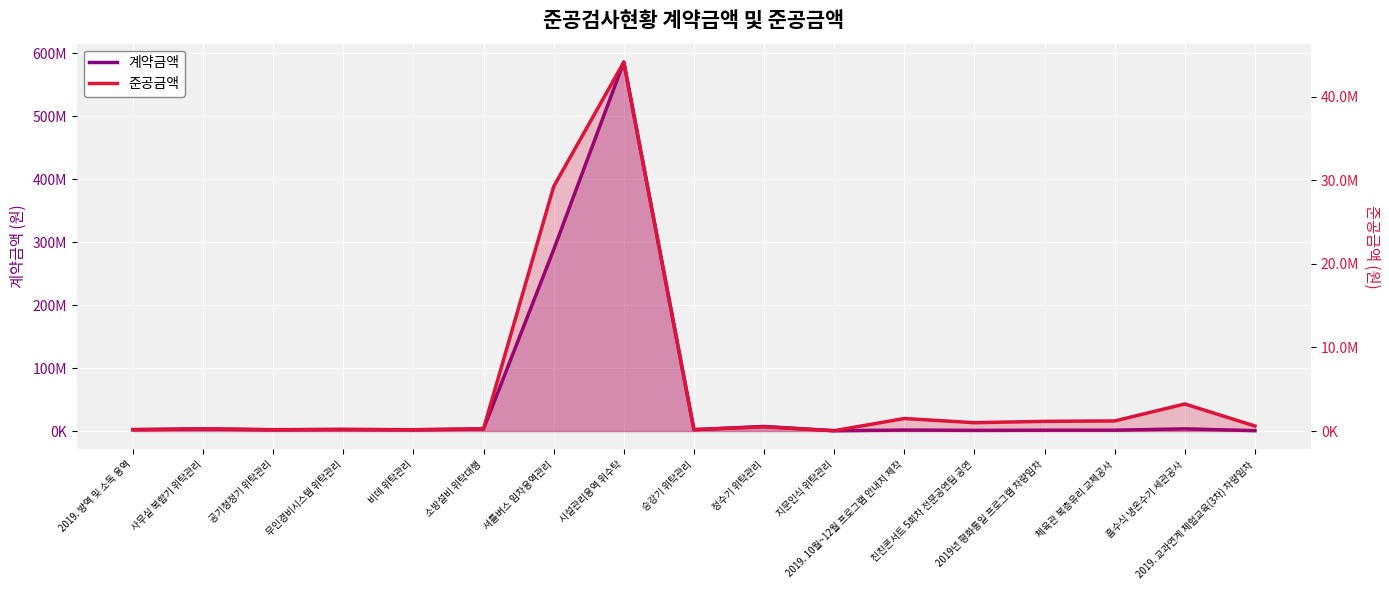

What is the label of the 15th point from the right?

공기청정기 위탁관리